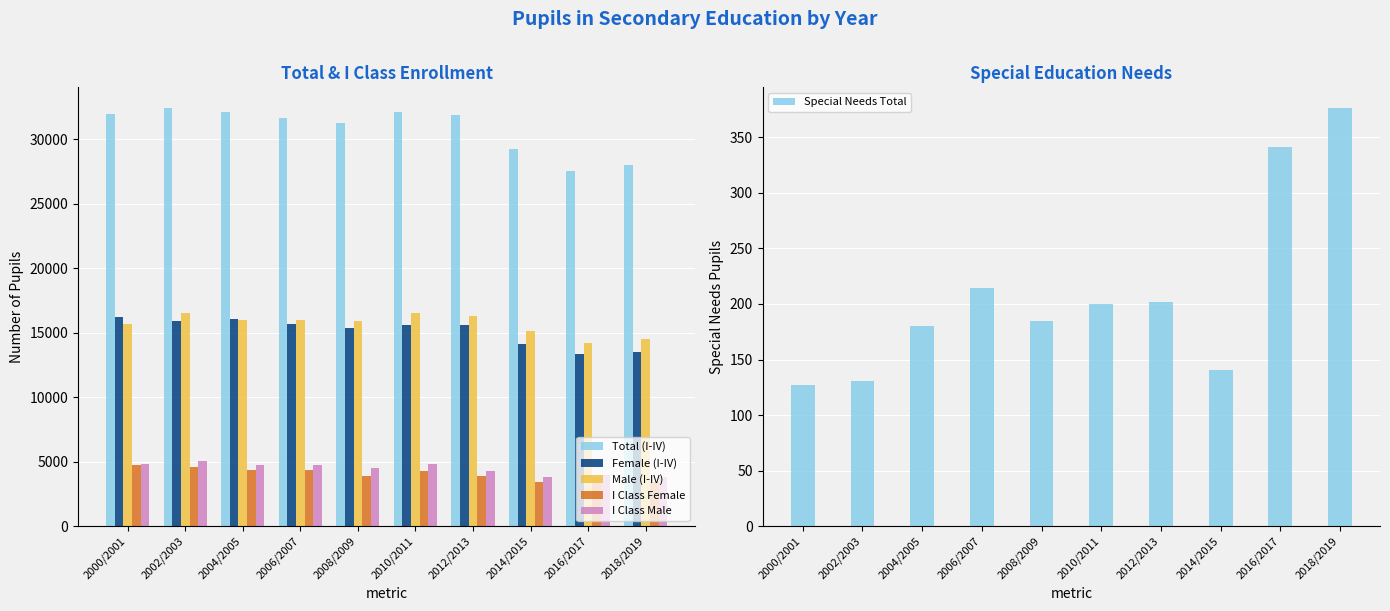

What is the spread (max minus min) of values at 2016/2017?

27224